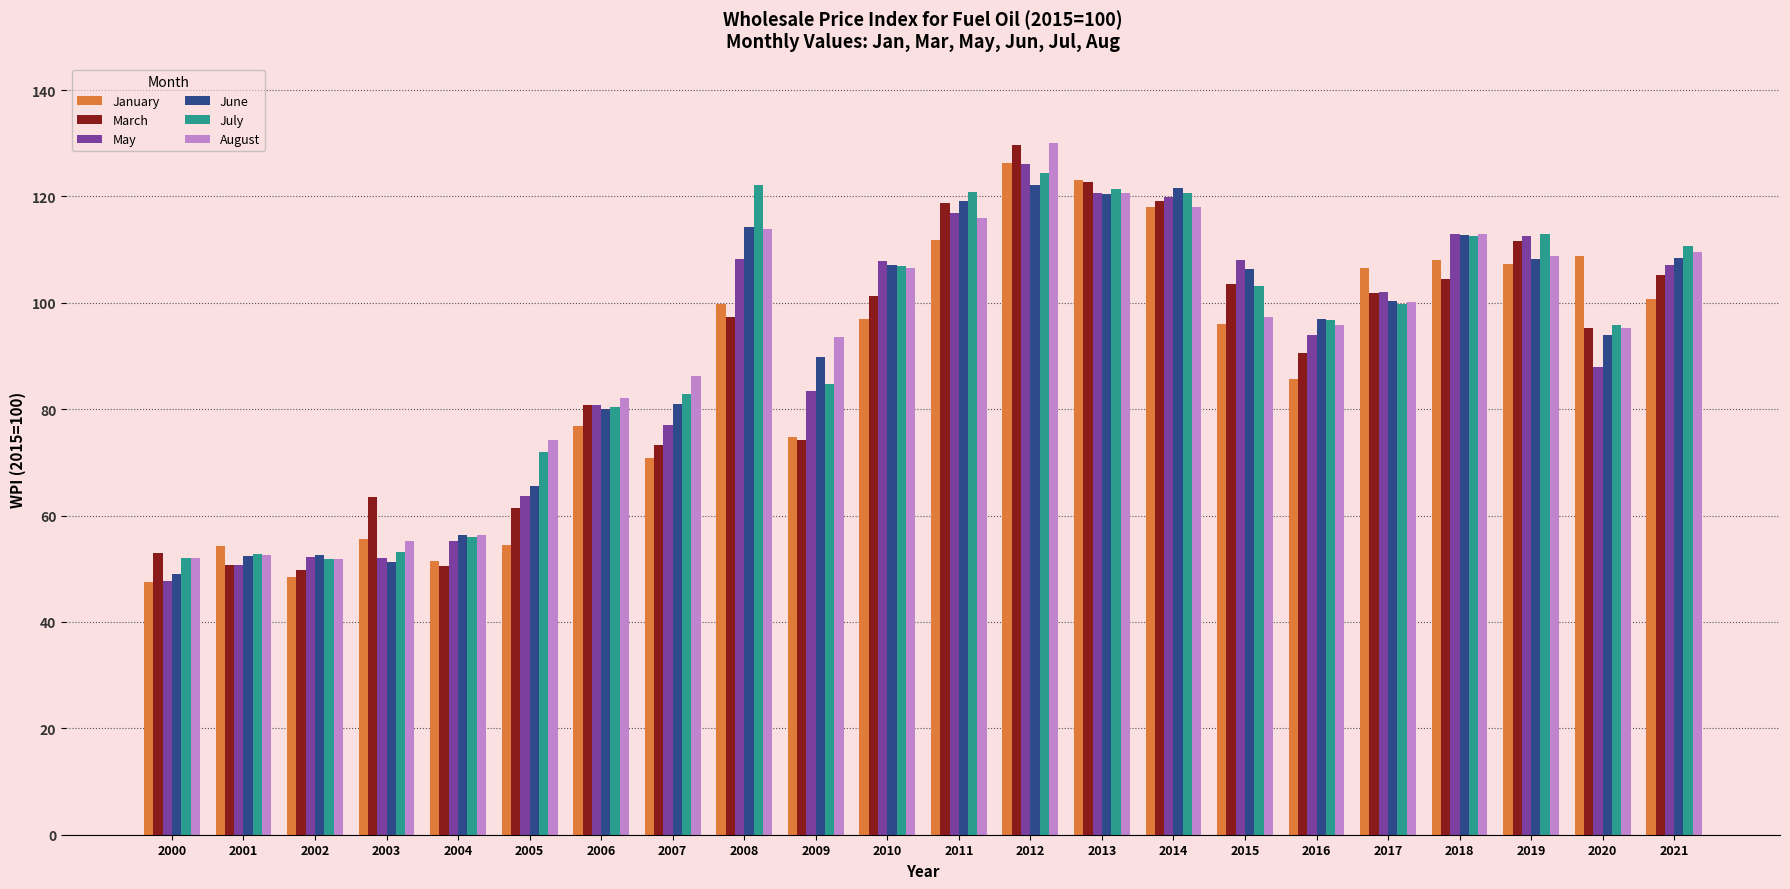

The August series shows 53.8 at 2008. True or false?

False